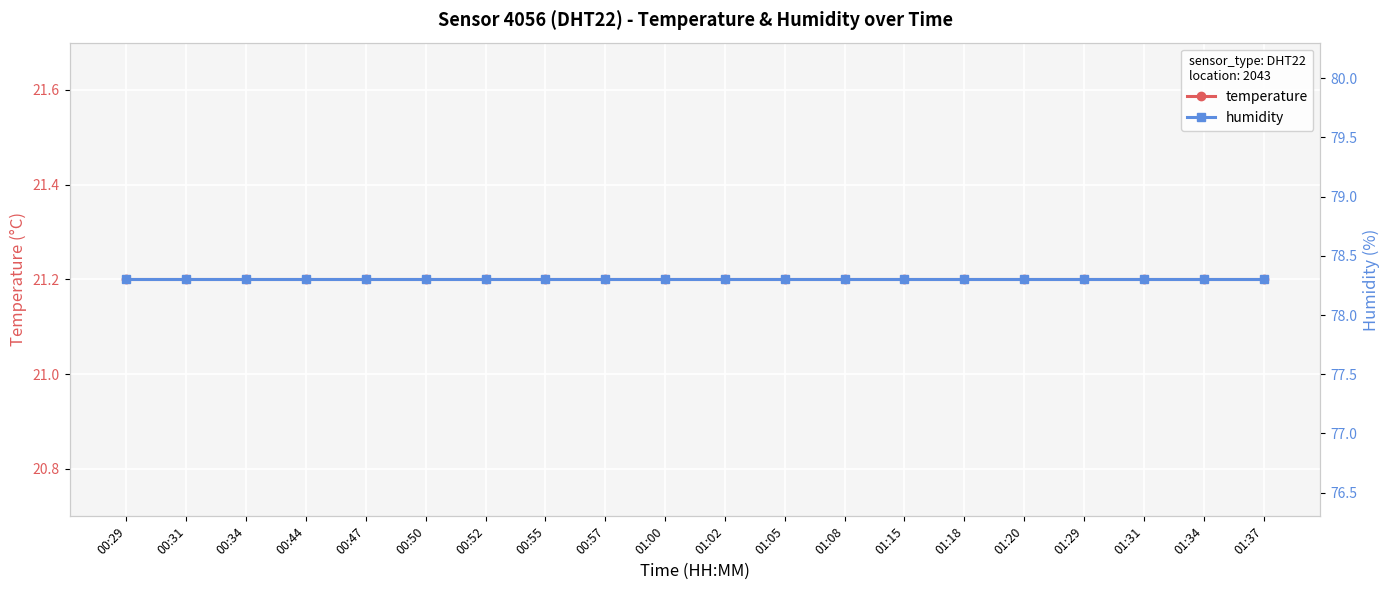

Between 00:29 and 01:00, which series saw the biggest shift?

temperature